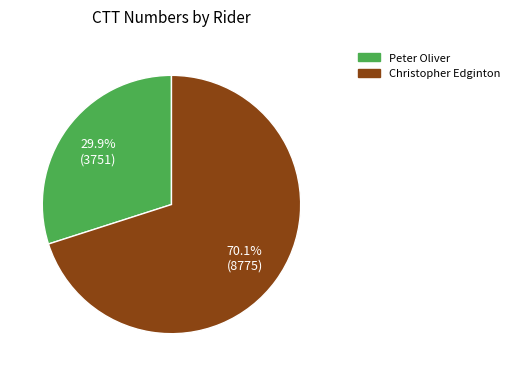

What is the smallest slice in the pie chart?

Peter Oliver